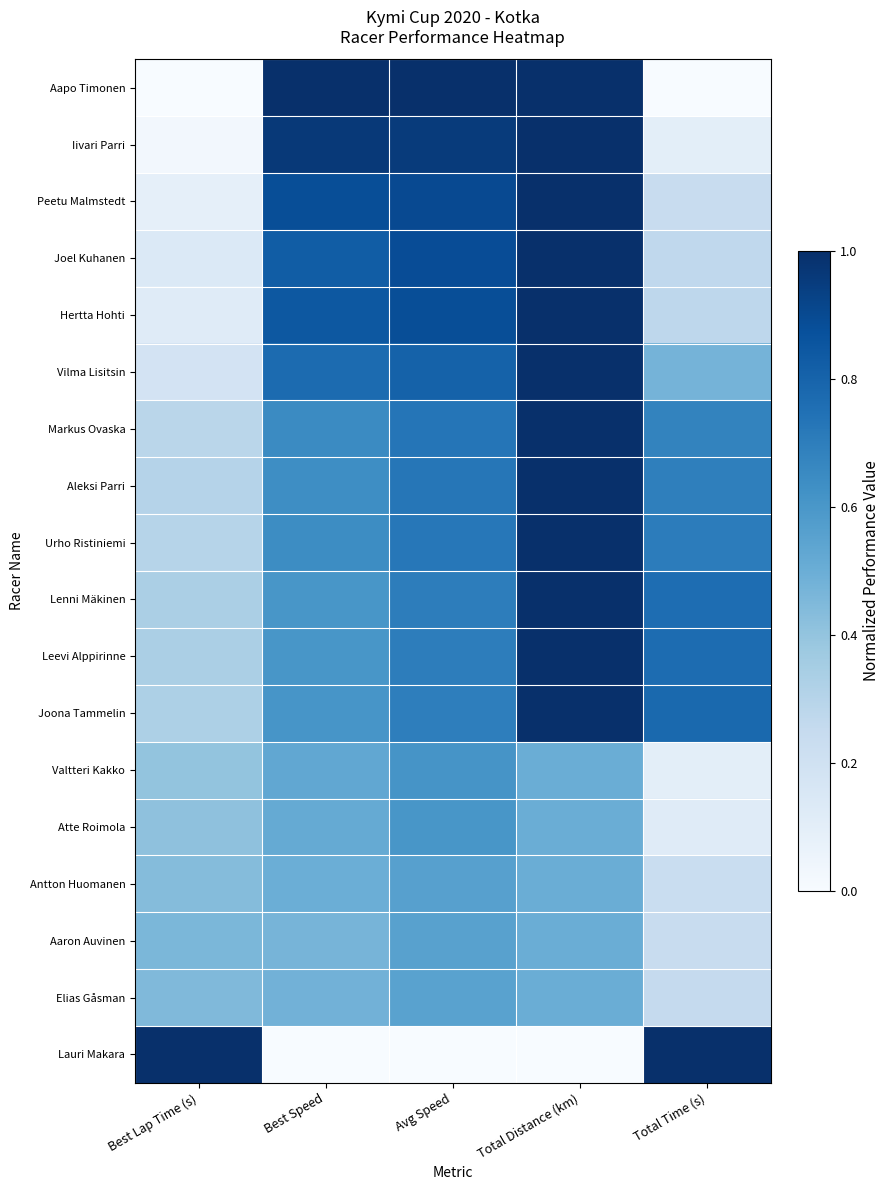

Rank the series at Best Lap Time (s) from highest to lowest value.

Lauri Makara, Aaron Auvinen, Elias Gåsman, Antton Huomanen, Atte Roimola, Valtteri Kakko, Leevi Alppirinne, Lenni Mäkinen, Joona Tammelin, Aleksi Parri, Urho Ristiniemi, Markus Ovaska, Vilma Lisitsin, Joel Kuhanen, Hertta Hohti, Peetu Malmstedt, Iivari Parri, Aapo Timonen